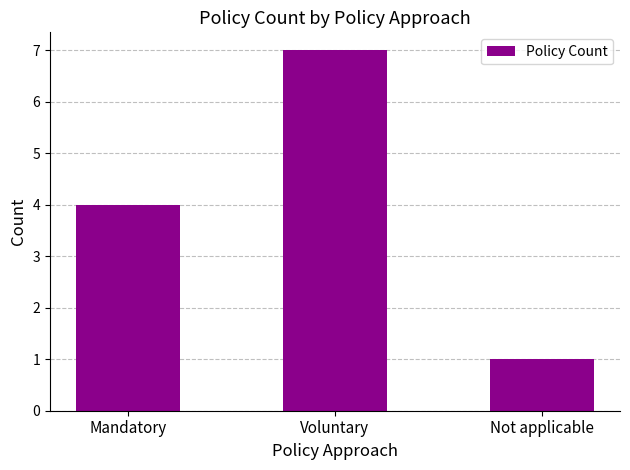

Which has a higher value, Not applicable or Mandatory?

Mandatory